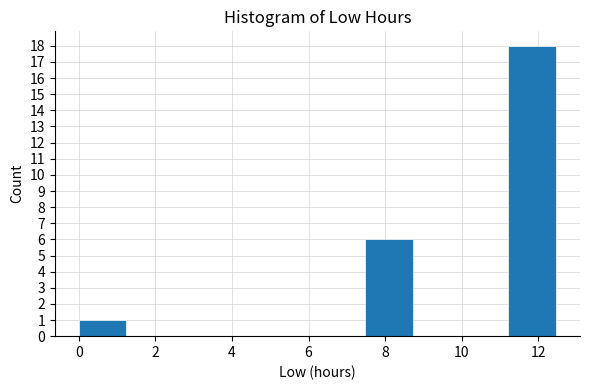

Reading left to right, transcribe this chart: for each bar, give the range it covers on the x-axis and its height. Neither the bar edges nor the heights are printed on the chart, so give them approximately, as read against the axes.

0.0 to 1.2: 1
1.2 to 2.4: 0
2.4 to 3.8: 0
3.8 to 5.0: 0
5.0 to 6.2: 0
6.2 to 7.4: 0
7.4 to 8.8: 6
8.8 to 10.0: 0
10.0 to 11.2: 0
11.2 to 12.4: 18